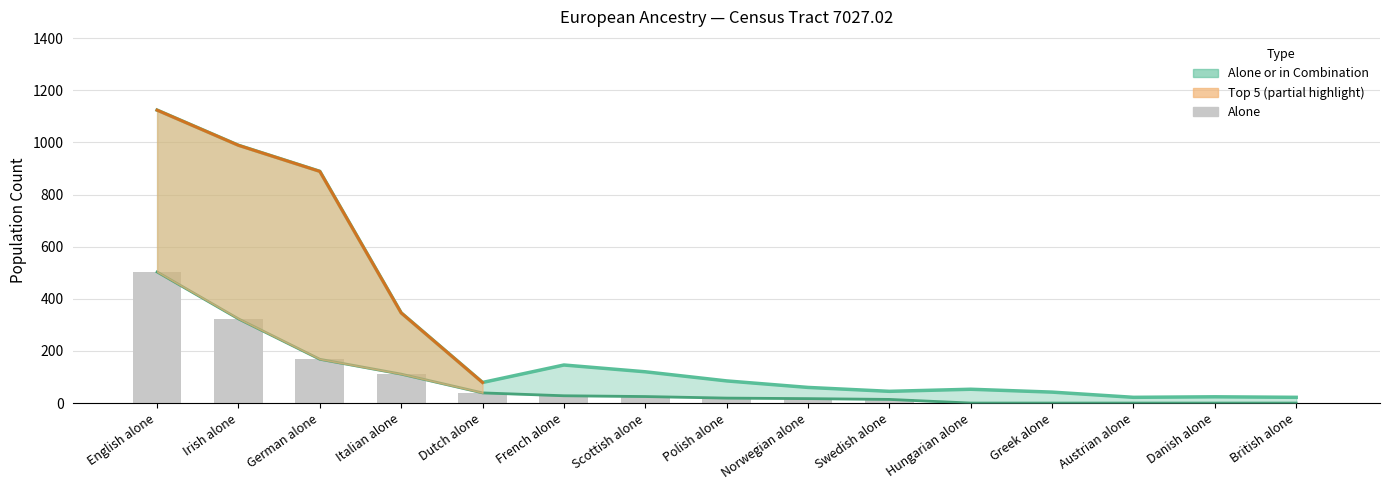

At how many categories does at least one series exceed 225?

4